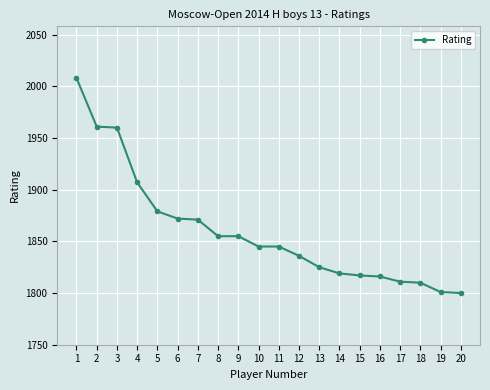

How many lines are shown in the chart?

1